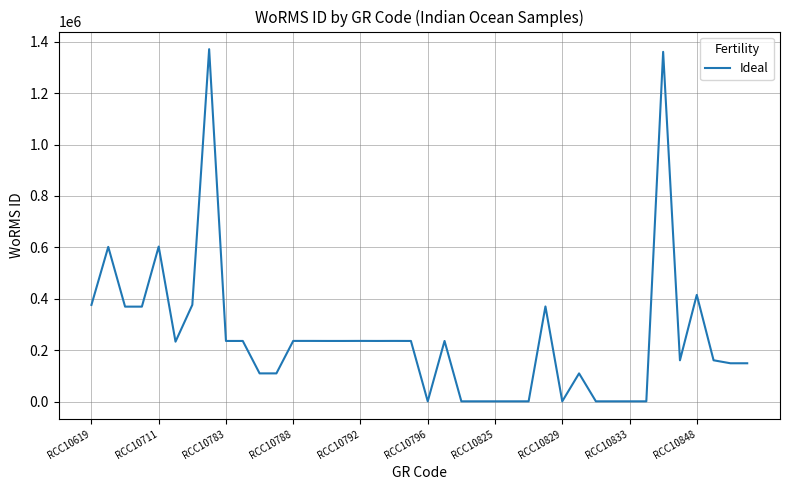

What is the difference between the maximum and minimum values?

1370728